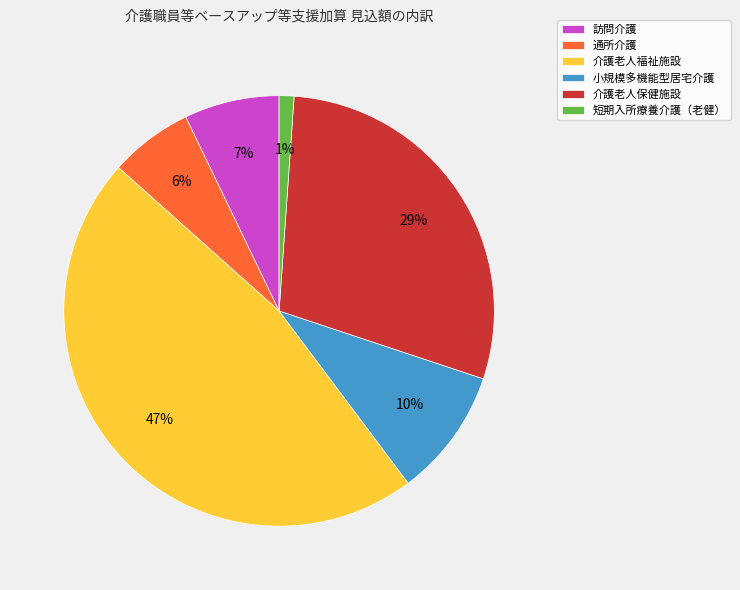

To the nearest percent, what is the difference between the largest and smallest slice percentages?

46%